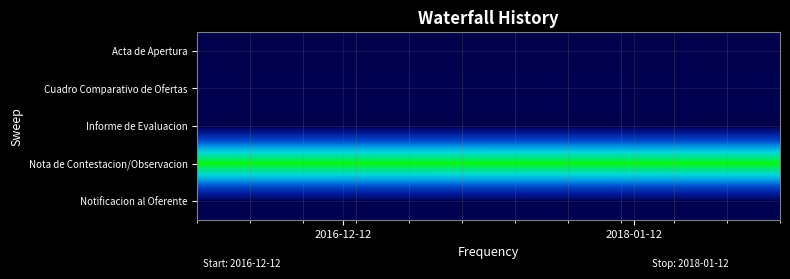

What is the total value across all series at 2018-01-12?

514